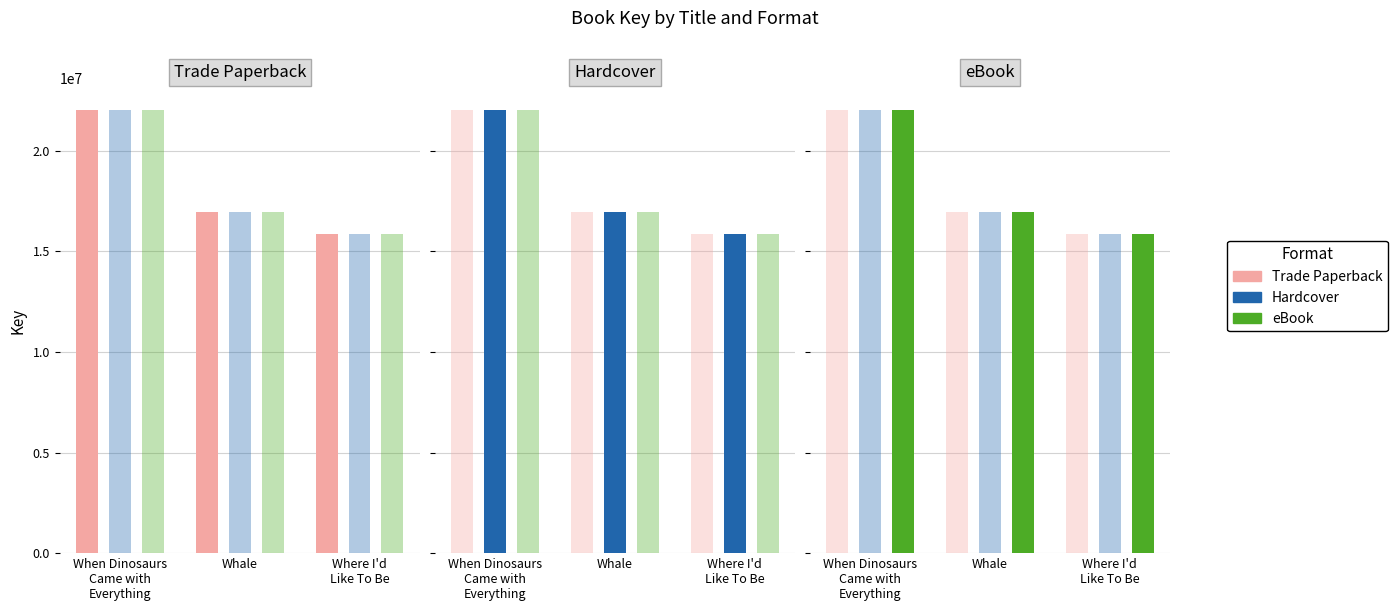

What value does the eBook series have at When Dinosaurs
Came with
Everything?

22011159